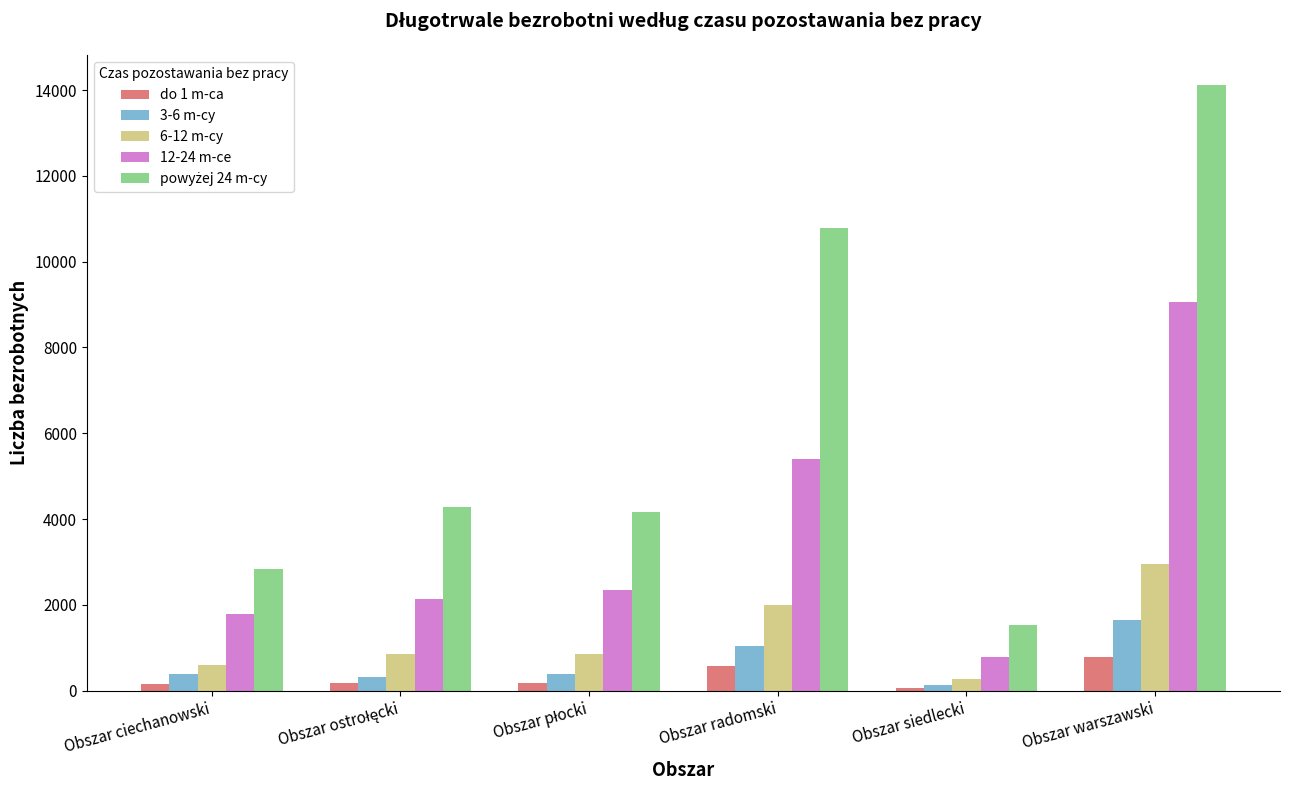

What value does the 6-12 m-cy series have at Obszar ciechanowski, to the nearest 50?

600